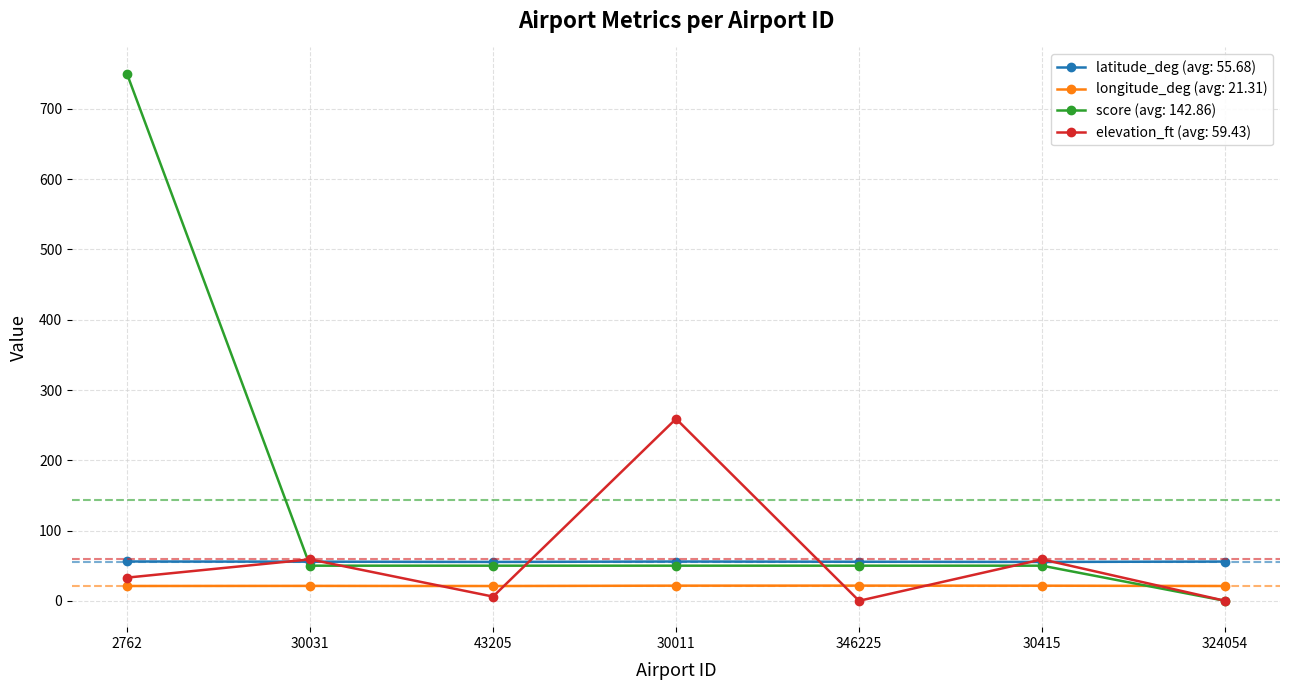

What is the lowest value of the longitude_deg (avg: 21.31) series?

21.0